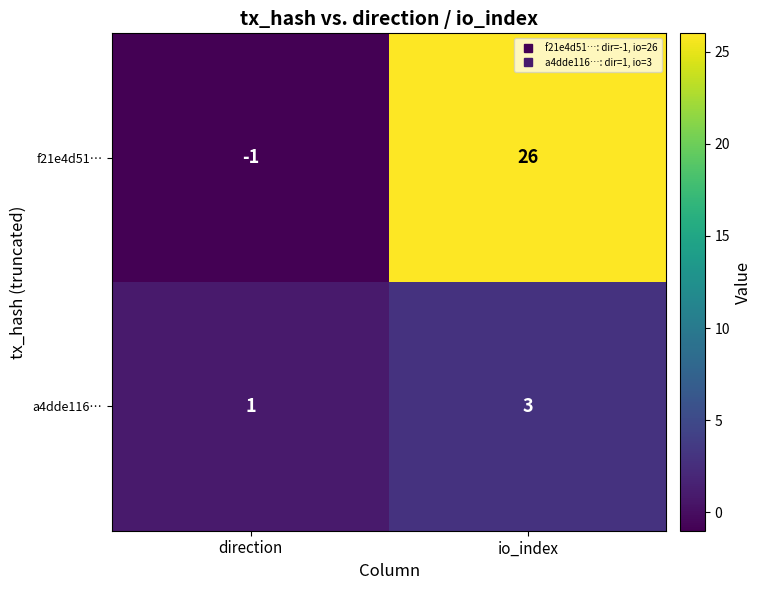

At which label is f21e4d51… closest to 12?

direction